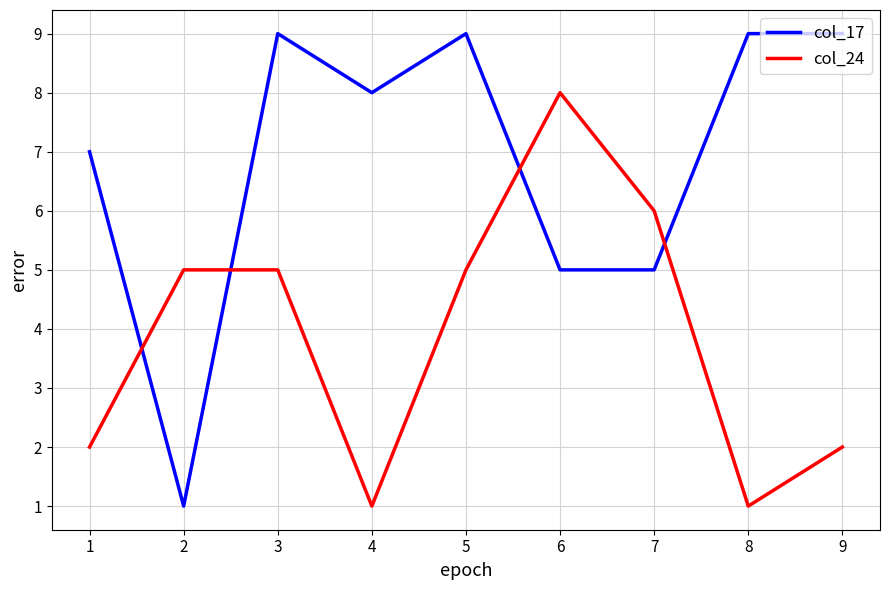

What is the approximate value of col_24 at 7?

6